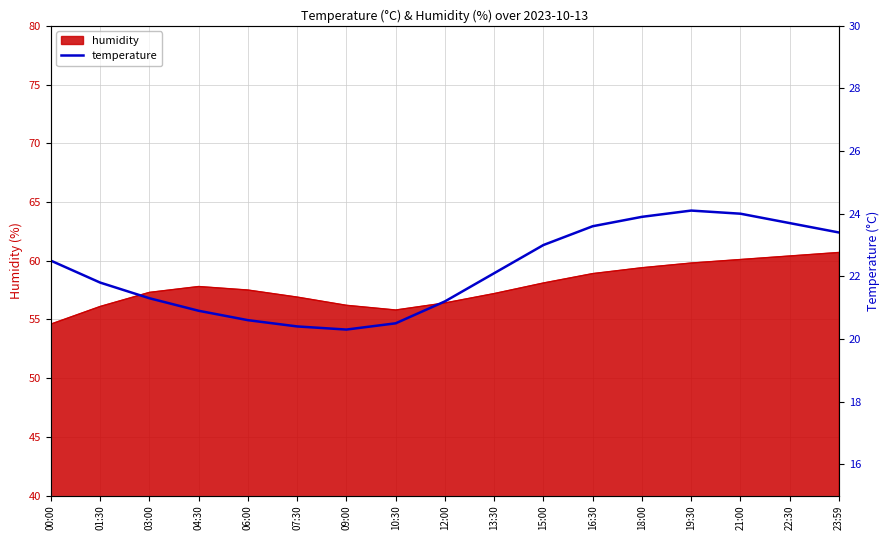

How many data points are less than 22?

8